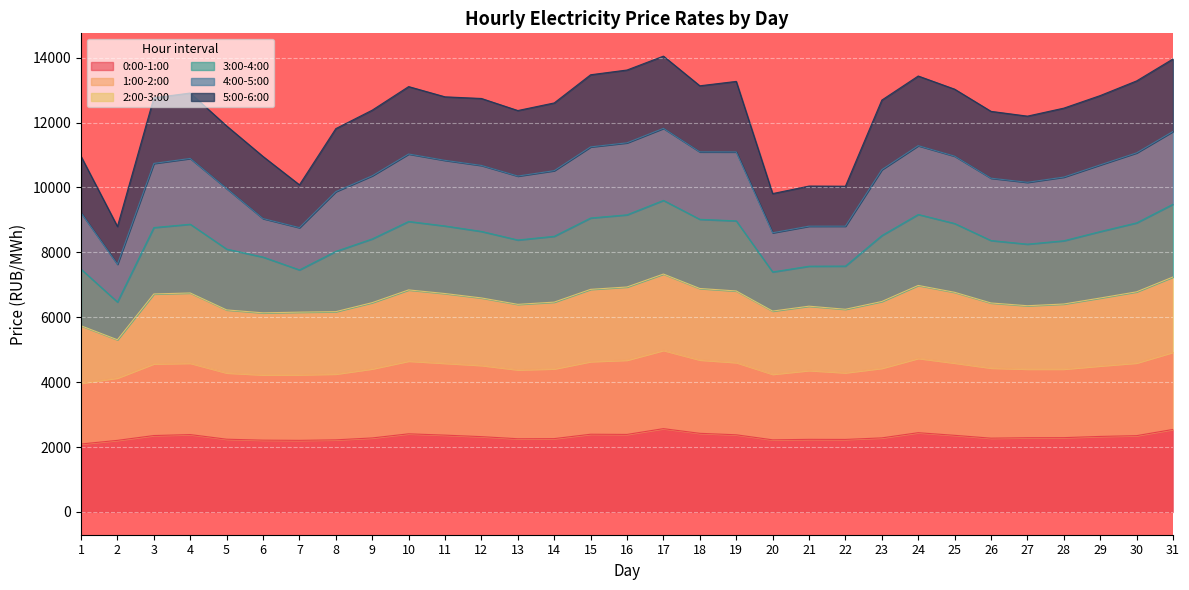

What is the total value across all series at 24?

13436.5